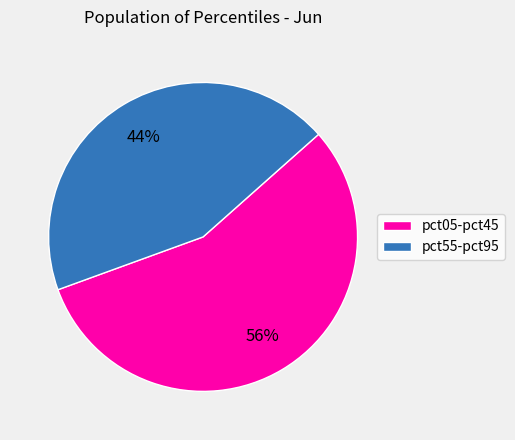

Rank the categories by value from highest to lowest.

pct05-pct45, pct55-pct95